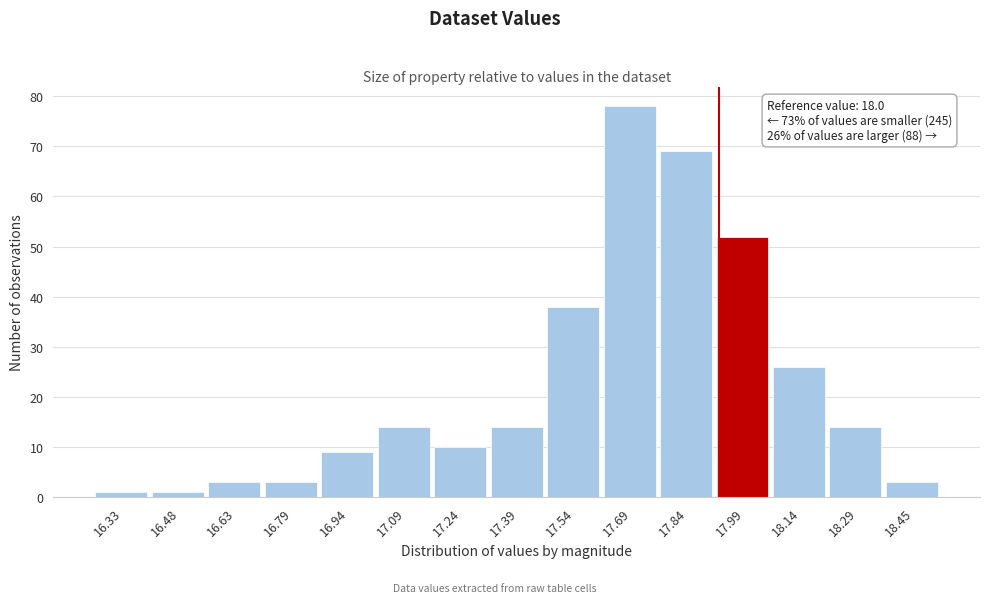

Reading left to right, what are all the values shown in this chart?

16.33=1	16.48=1	16.63=3	16.79=3	16.94=9	17.09=14	17.24=10	17.39=14	17.54=38	17.69=78	17.84=69	17.99=52	18.14=26	18.29=14	18.45=3